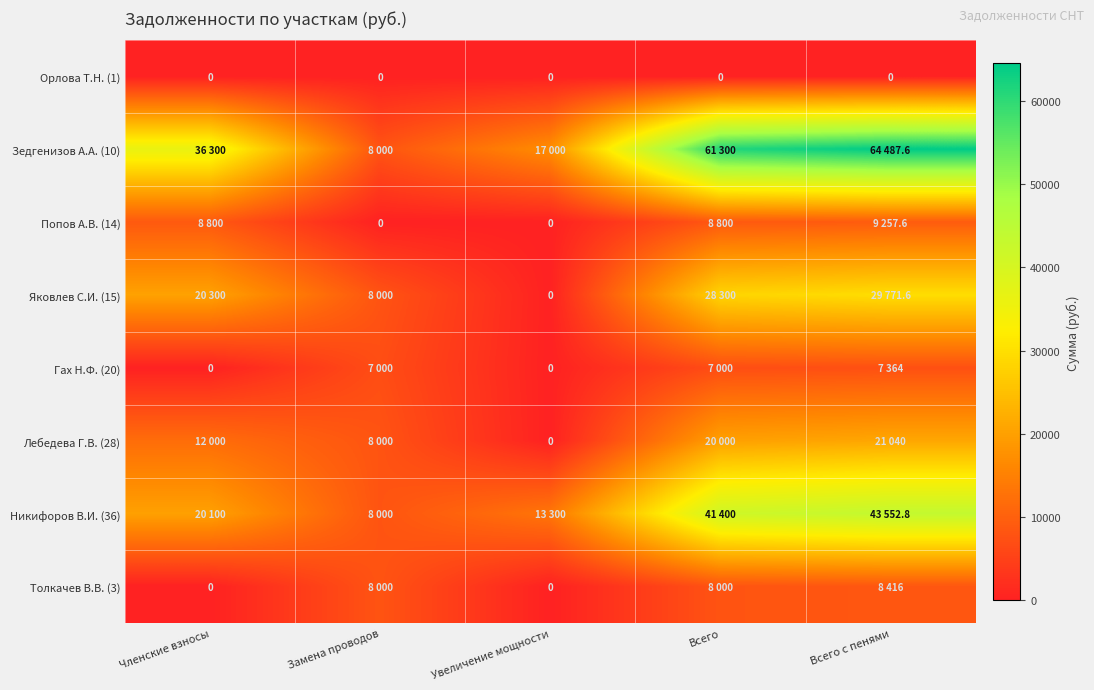

What is the maximum value for Лебедева Г.В. (28)?

21040.0